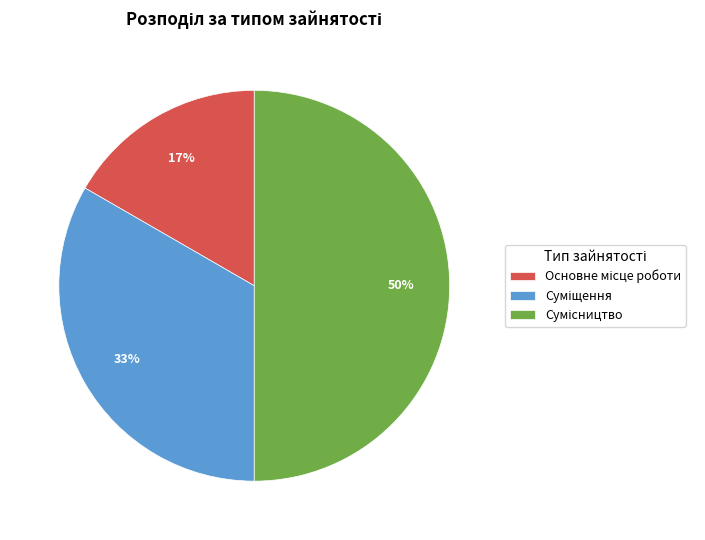

To the nearest percent, what is the average slice percentage?

33%